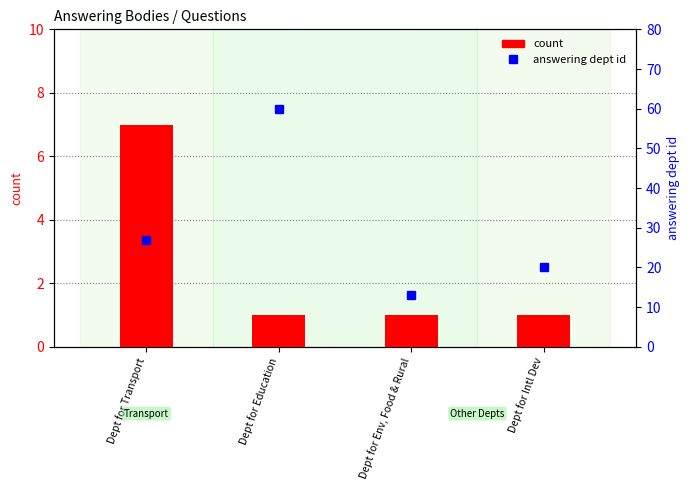

What is the minimum value for answering dept id?

13